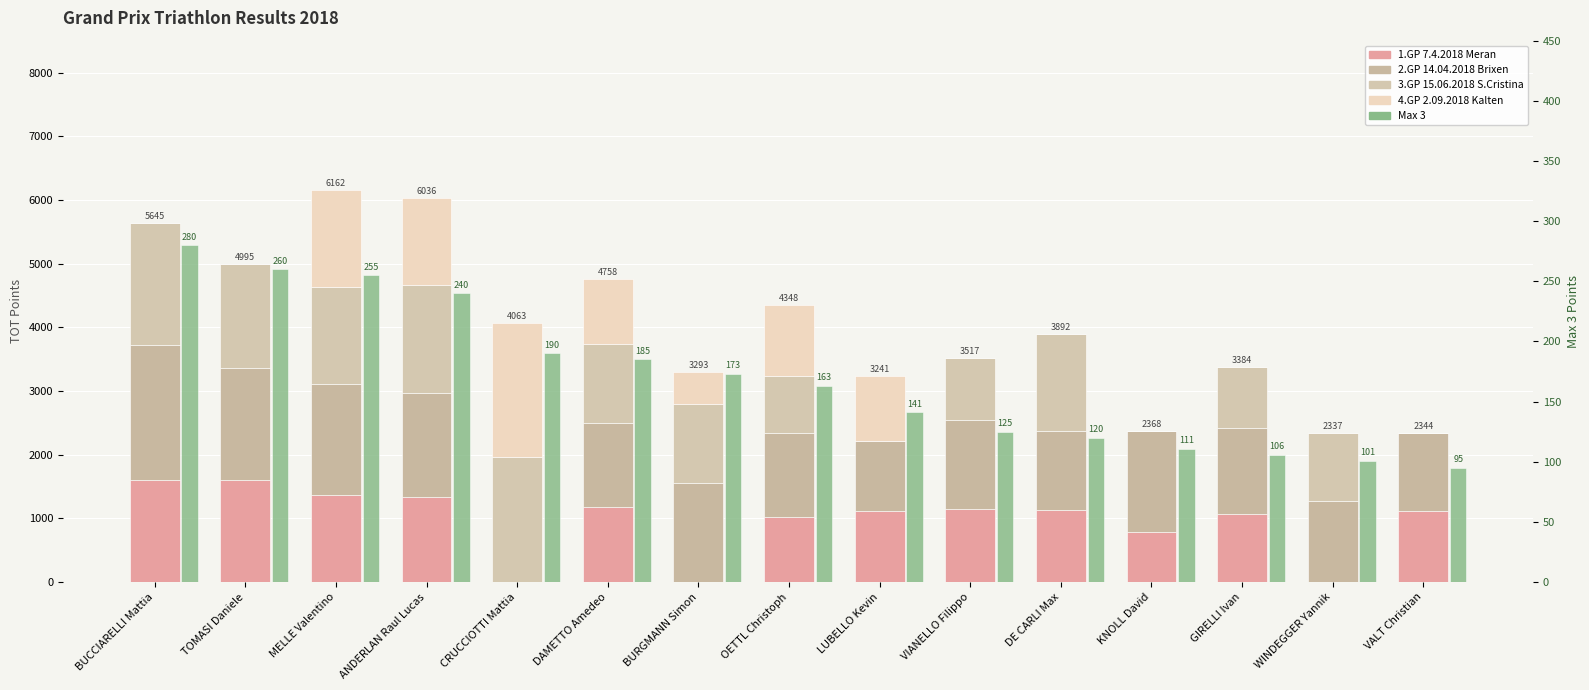

What are all the series names shown in the legend?

1.GP 7.4.2018 Meran, 2.GP 14.04.2018 Brixen, 3.GP 15.06.2018 S.Cristina, 4.GP 2.09.2018 Kalten, Max 3